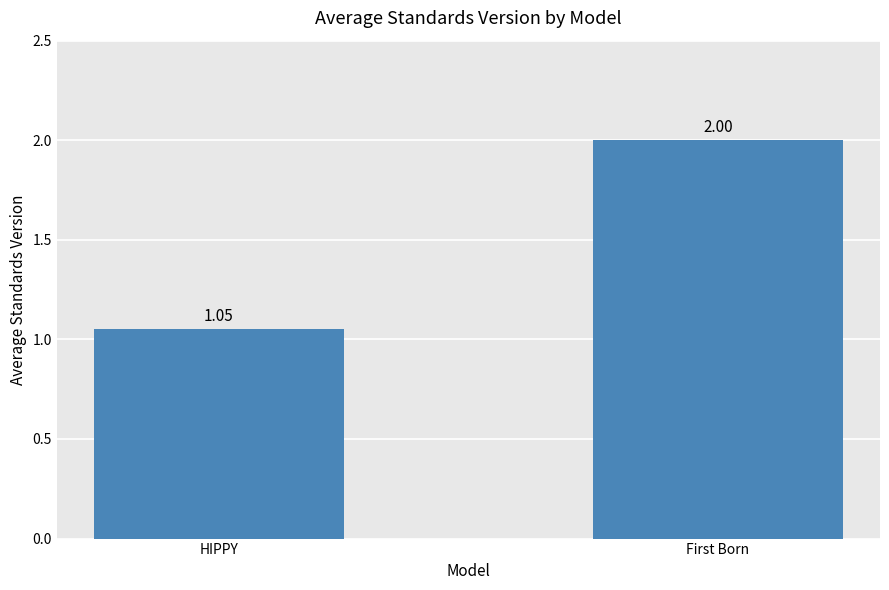

List the labels in order of value, smallest first.

HIPPY, First Born